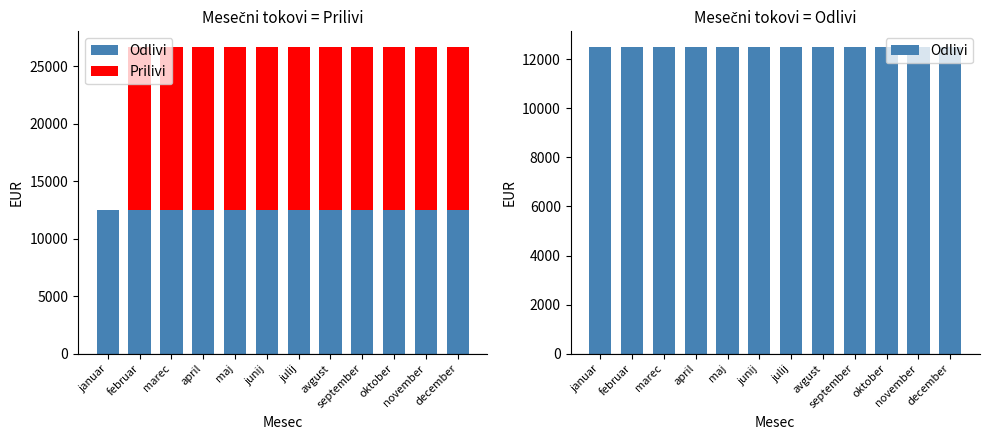

Reading left to right, what are all the values shown in this chart?

Odlivi: 12512.9	12512.9	12512.9	12512.9	12512.9	12512.9	12512.9	12512.9	12512.9	12512.9	12512.9	12512.9
Prilivi: 0.0	14179.5	14179.5	14179.5	14179.5	14179.5	14179.5	14179.5	14179.5	14179.5	14179.5	14179.5